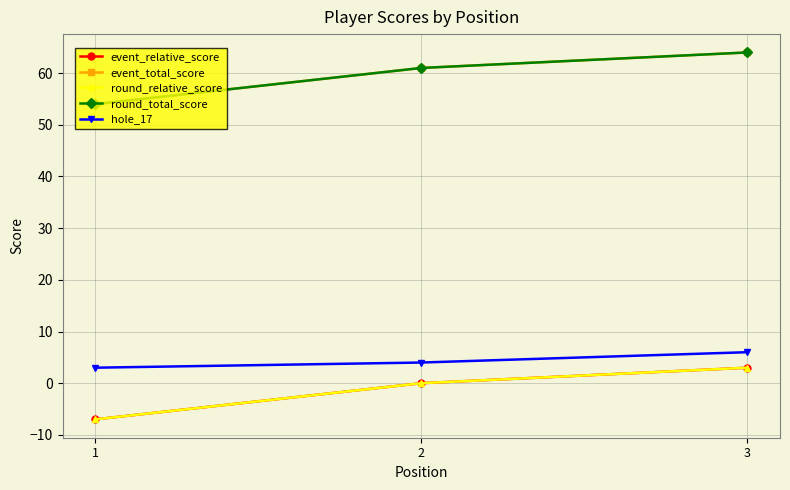

The value of event_total_score at 3 is 41. True or false?

False